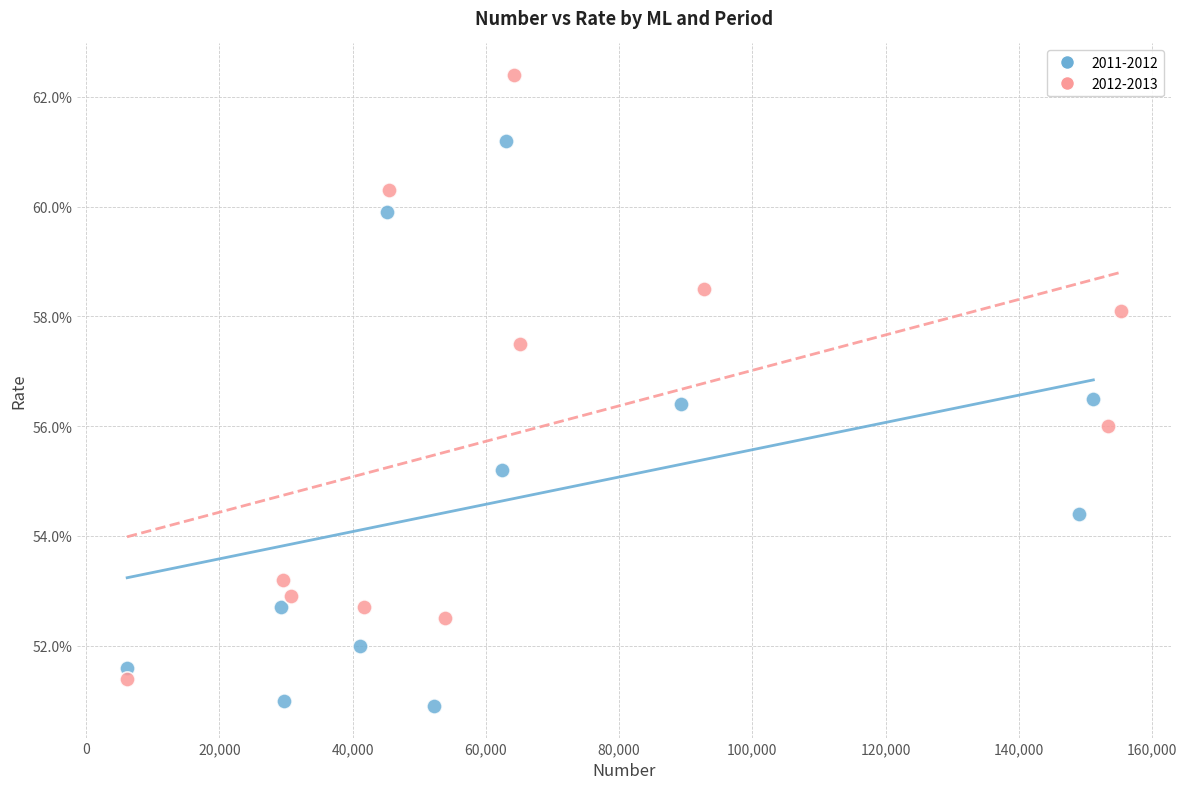

Which series reaches the minimum Y coordinate?

2011-2012